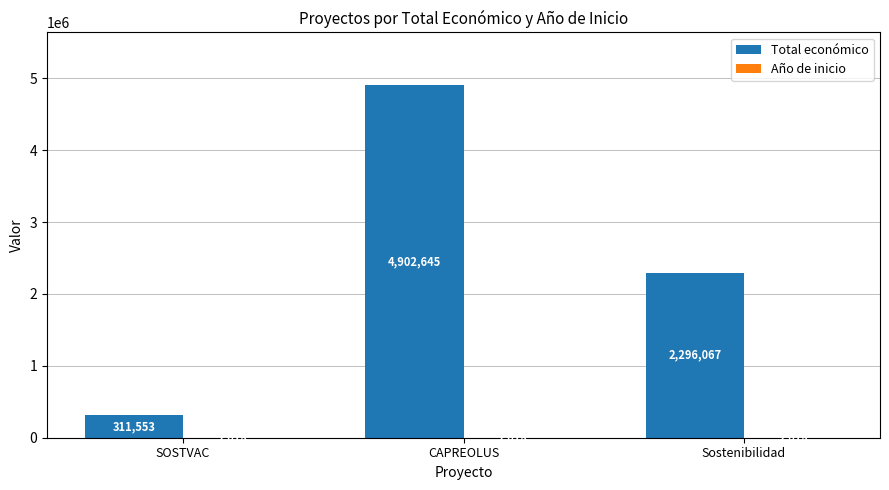

What is the sum of the Total económico values at SOSTVAC and Sostenibilidad?

2607620